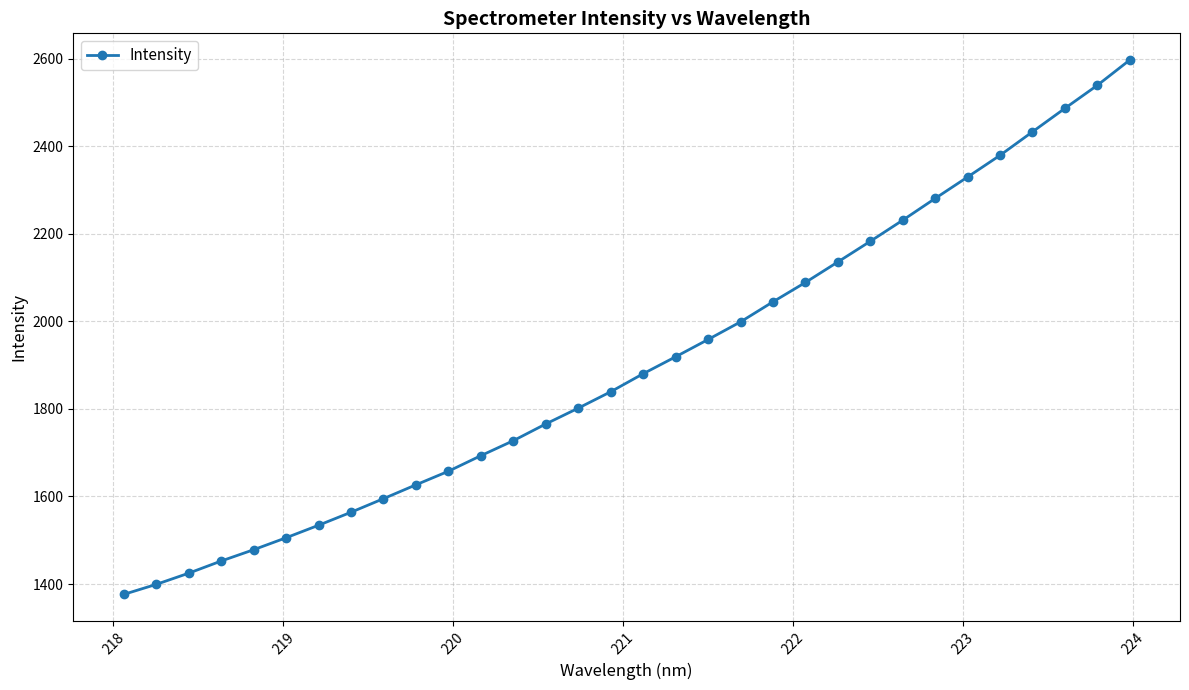

How many data points are above 1880?

16